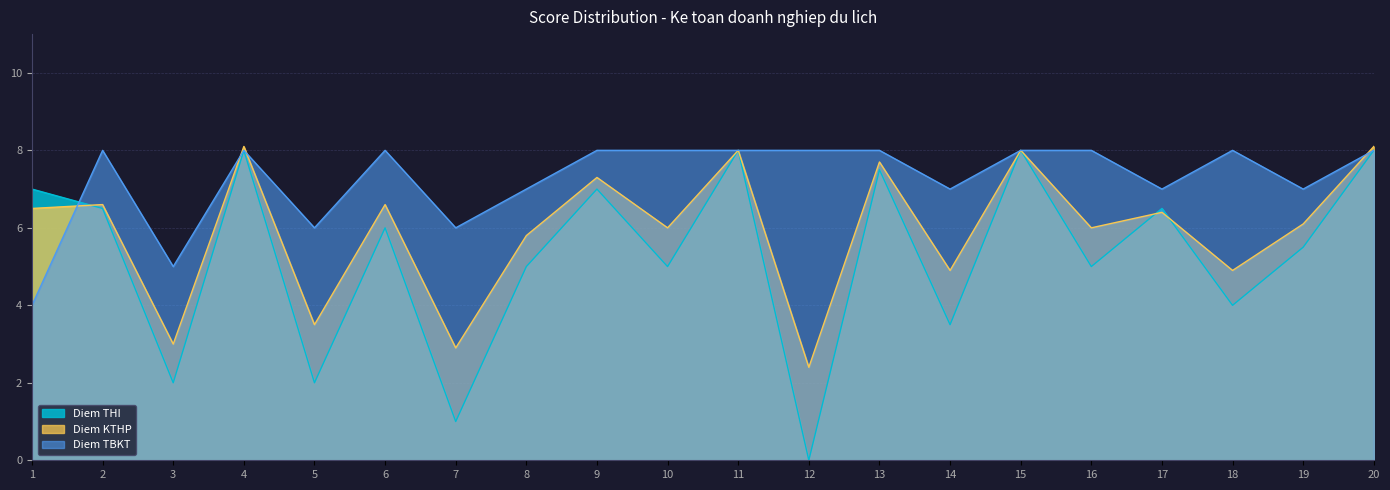

The value of Diem THI at 2 is 8.5. True or false?

False